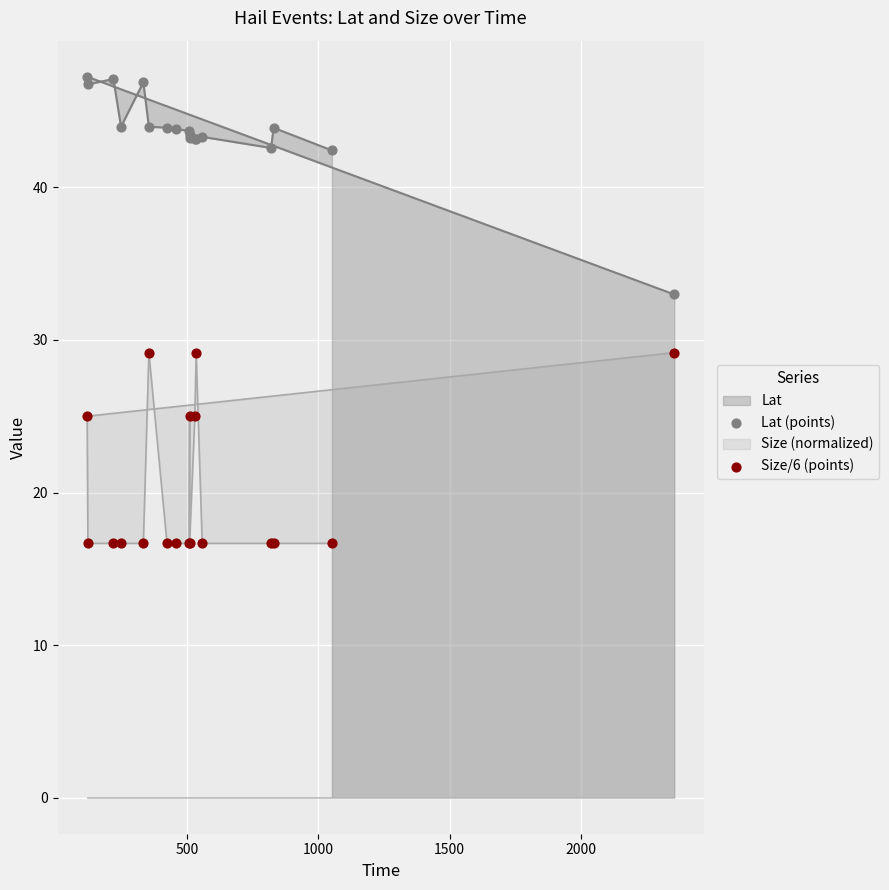

Is the value of Lat (points) at 15 greater than the value of Size/6 (points) at 2500?

Yes